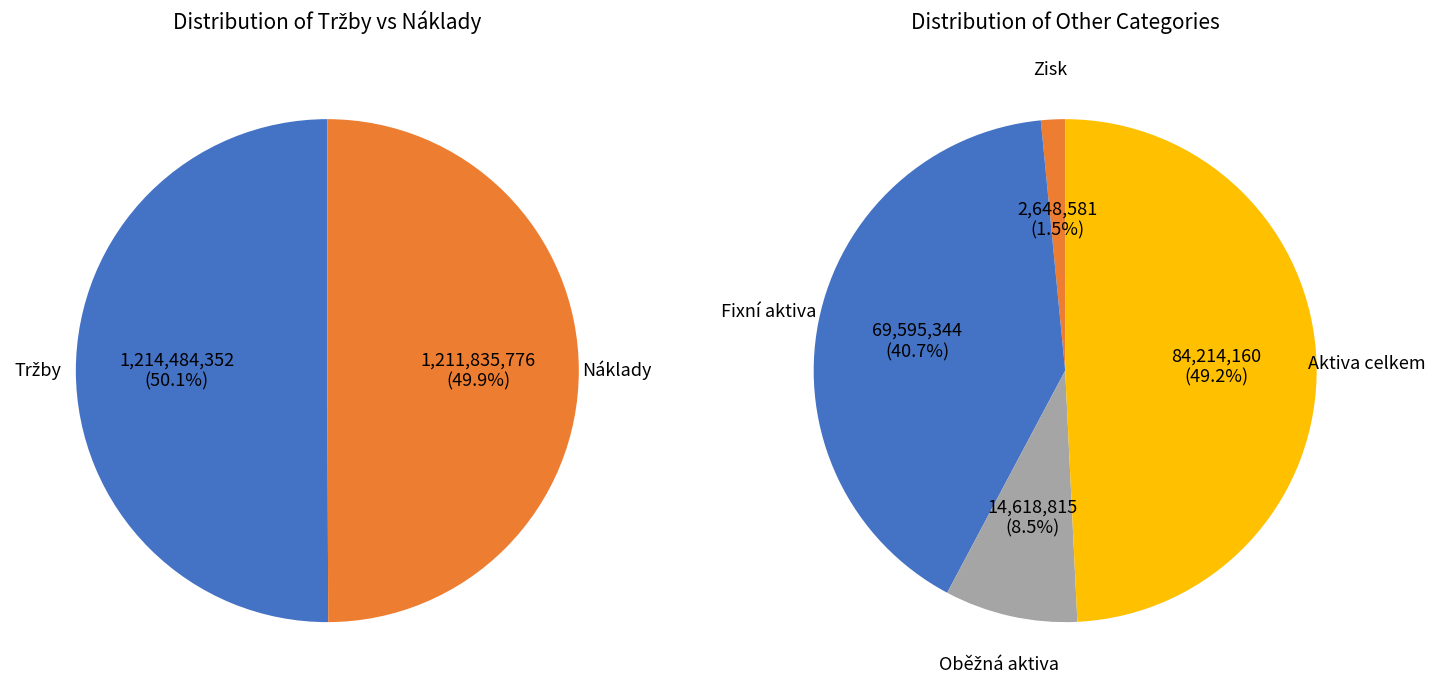

Which has a higher value, Aktiva celkem or Fixní aktiva?

Aktiva celkem